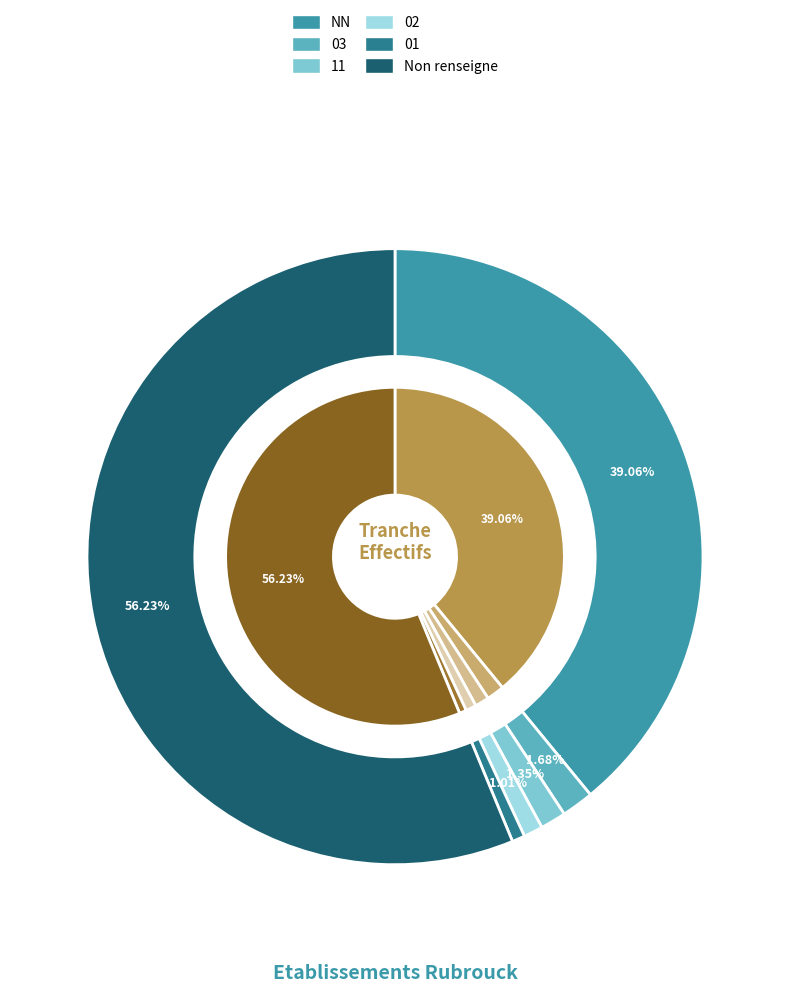

What is the smallest slice in the pie chart?

01